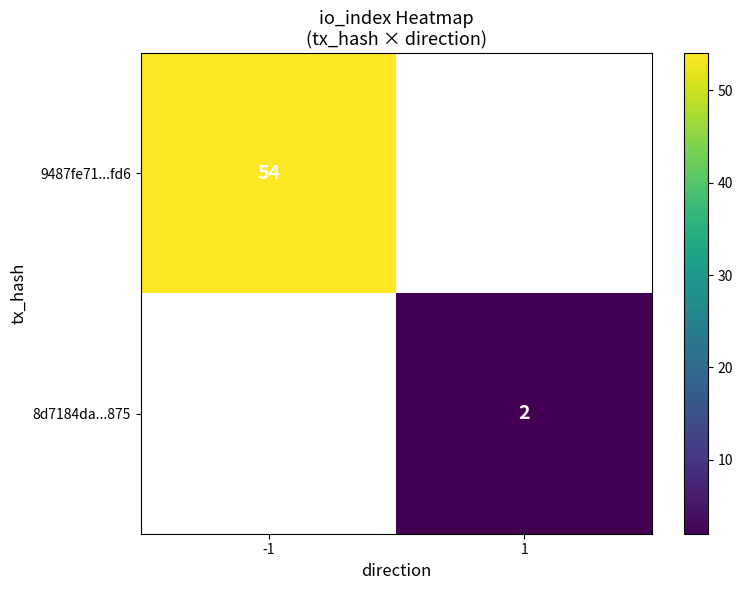

True or false: 8d7184da...875 has a value of 2 at 1.

True